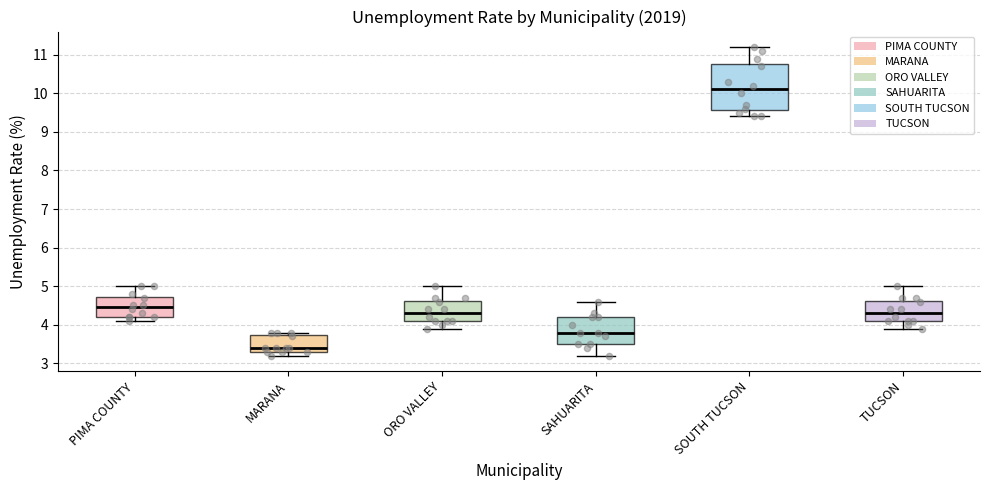

Reading left to right, read every box against the y-axis: the position of its median line, the range the box covers, and the ends of its whiskers. The values are not printed on the chart, so give them approximately, as read against the axis.

PIMA COUNTY: median 4.5, box 4.2 to 4.7, whiskers 4.1 to 5.0
MARANA: median 3.4, box 3.3 to 3.7, whiskers 3.2 to 3.8
ORO VALLEY: median 4.3, box 4.1 to 4.6, whiskers 3.9 to 5.0
SAHUARITA: median 3.8, box 3.5 to 4.2, whiskers 3.2 to 4.6
SOUTH TUCSON: median 10.1, box 9.6 to 10.8, whiskers 9.4 to 11.2
TUCSON: median 4.3, box 4.1 to 4.6, whiskers 3.9 to 5.0